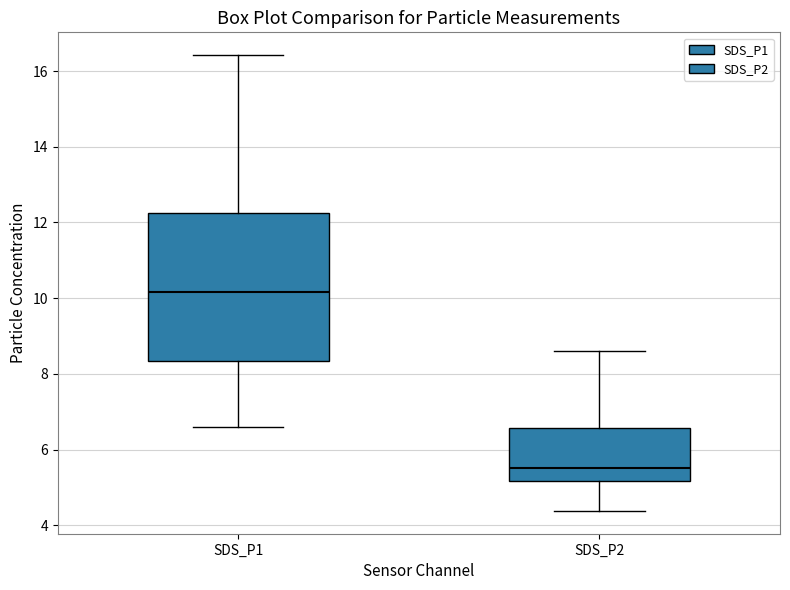

Comparing the boxes themselves (not the whiskers), which one is the tallest?

SDS_P1